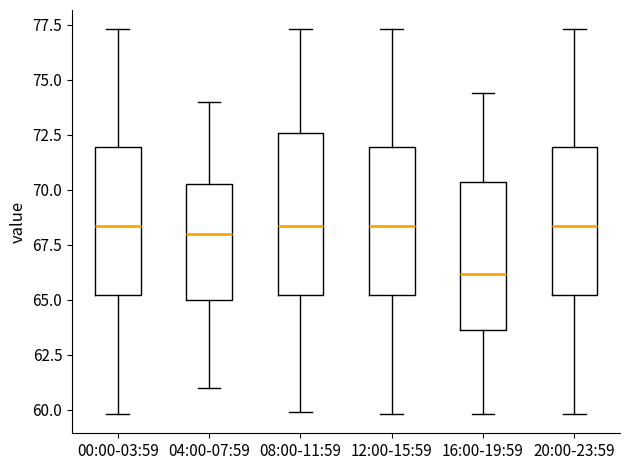

Where does the median line of the box for 12:00-15:59 sit on the y-axis? The values are not printed on the chart, so give them approximately, as read against the axis.

68.5